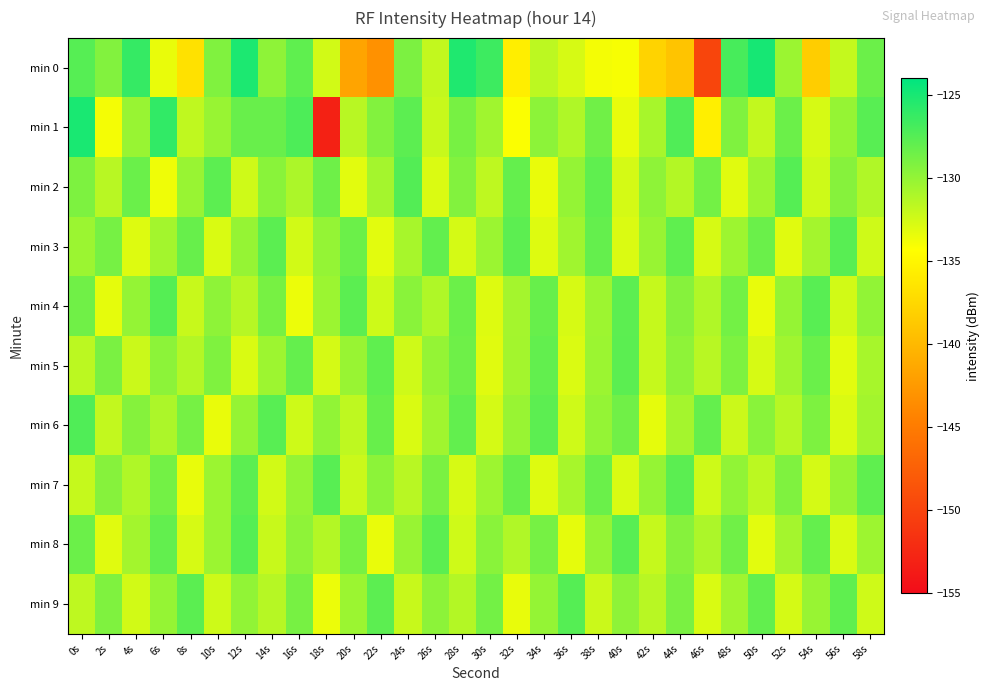

What is the greatest value displayed?

-124.9